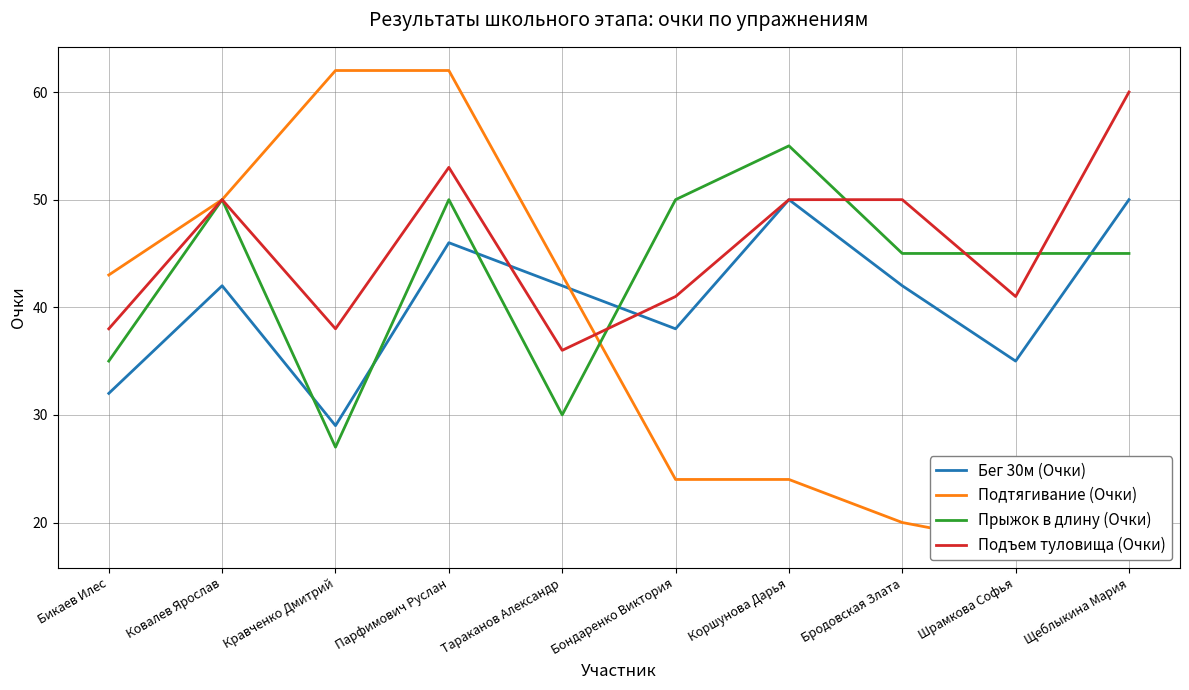

What is the highest value of the Подтягивание (Очки) series?

62